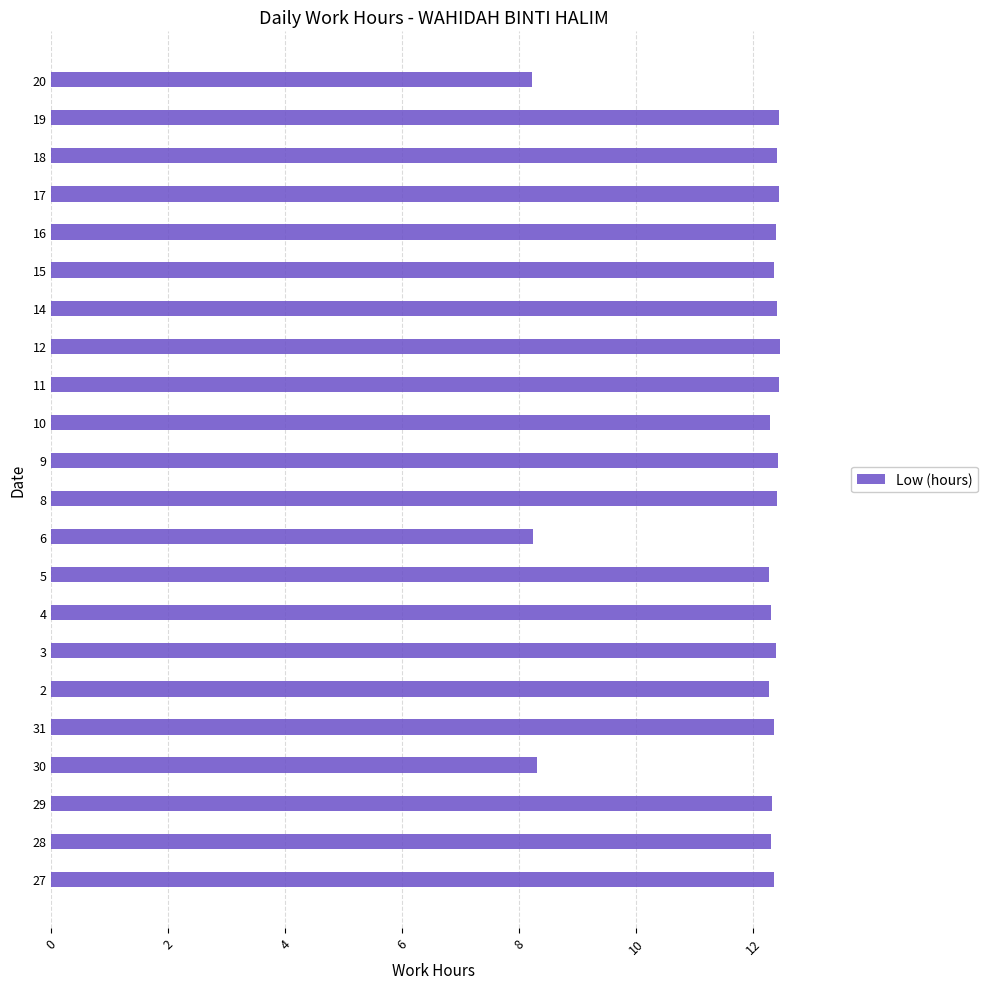

Approximately how many times larger is the value at 6 compared to 12?

0.7